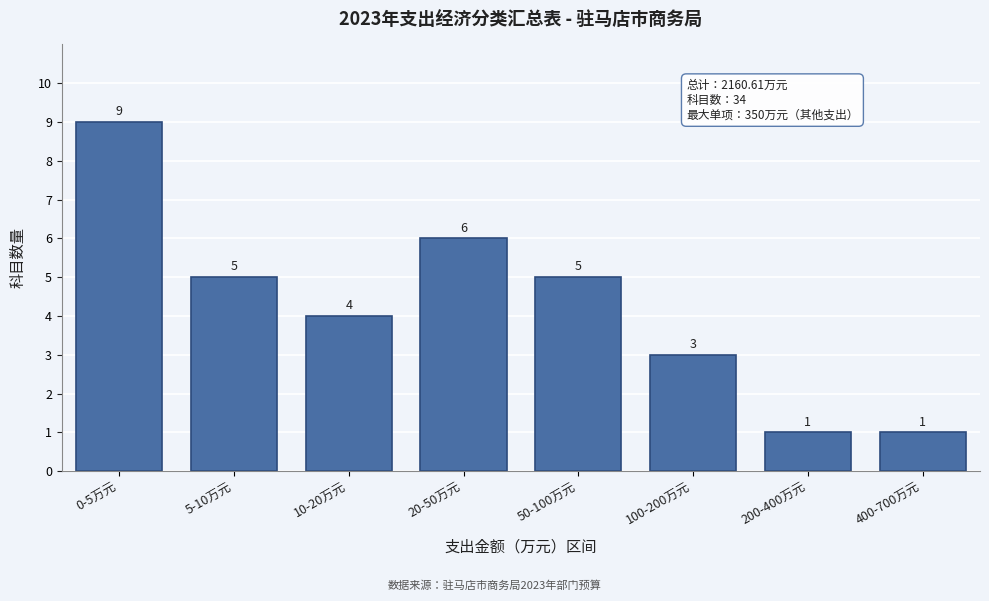

Reading left to right, extract all data points from this chart.

9	5	4	6	5	3	1	1